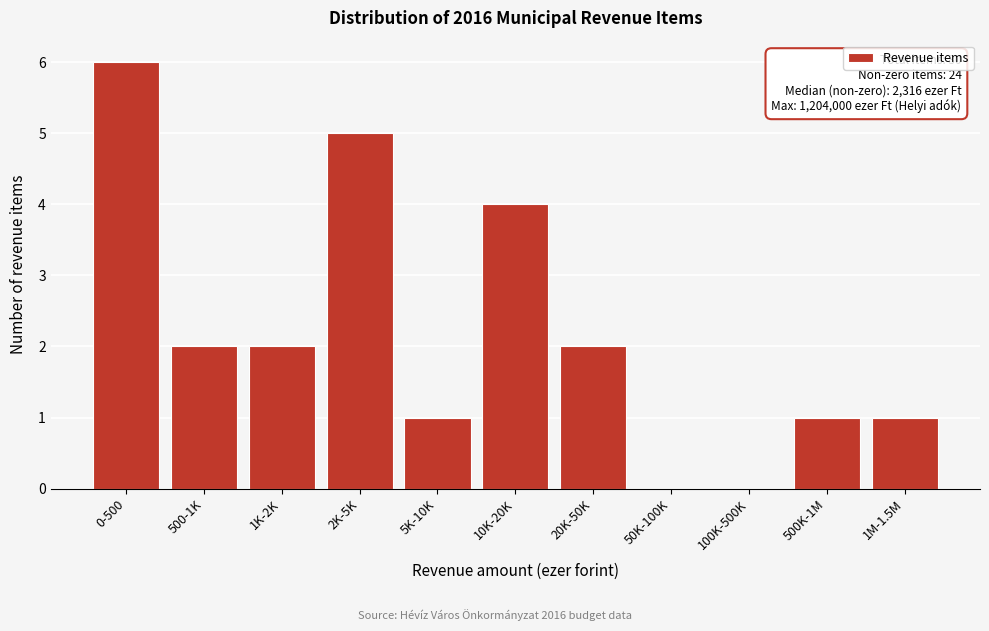

Reading left to right, extract all data points from this chart.

0-500=6	500-1K=2	1K-2K=2	2K-5K=5	5K-10K=1	10K-20K=4	20K-50K=2	50K-100K=0	100K-500K=0	500K-1M=1	1M-1.5M=1